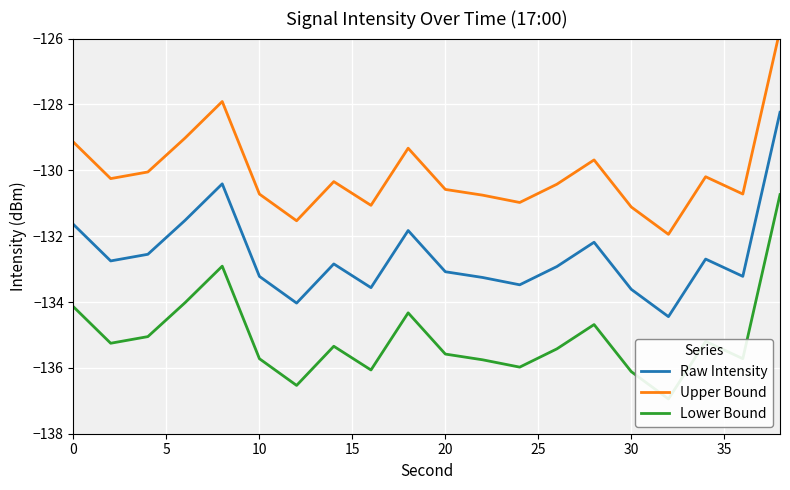

Does the chart display data point markers on the line(s)?

No